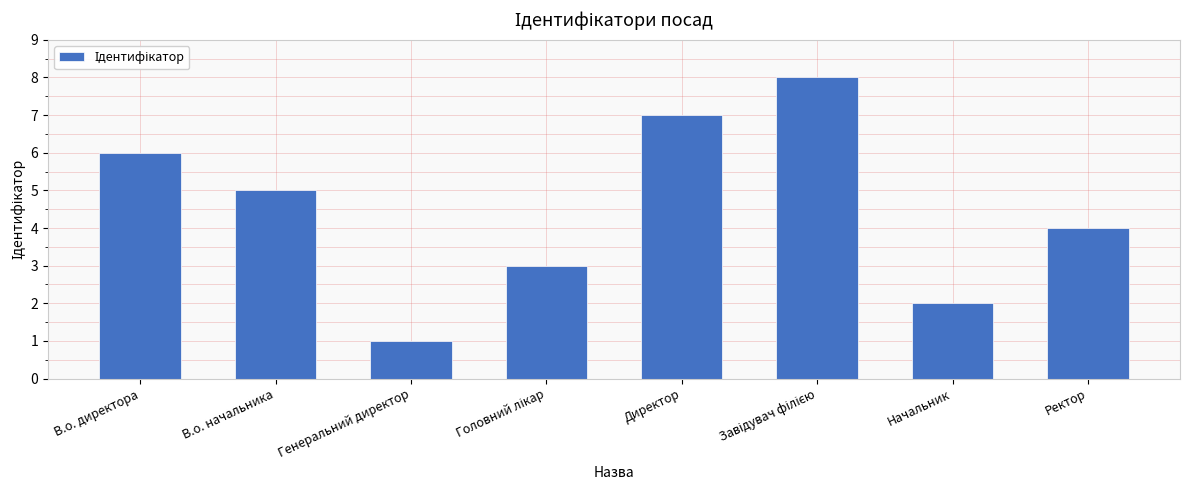

Read the value at В.о. директора.

6